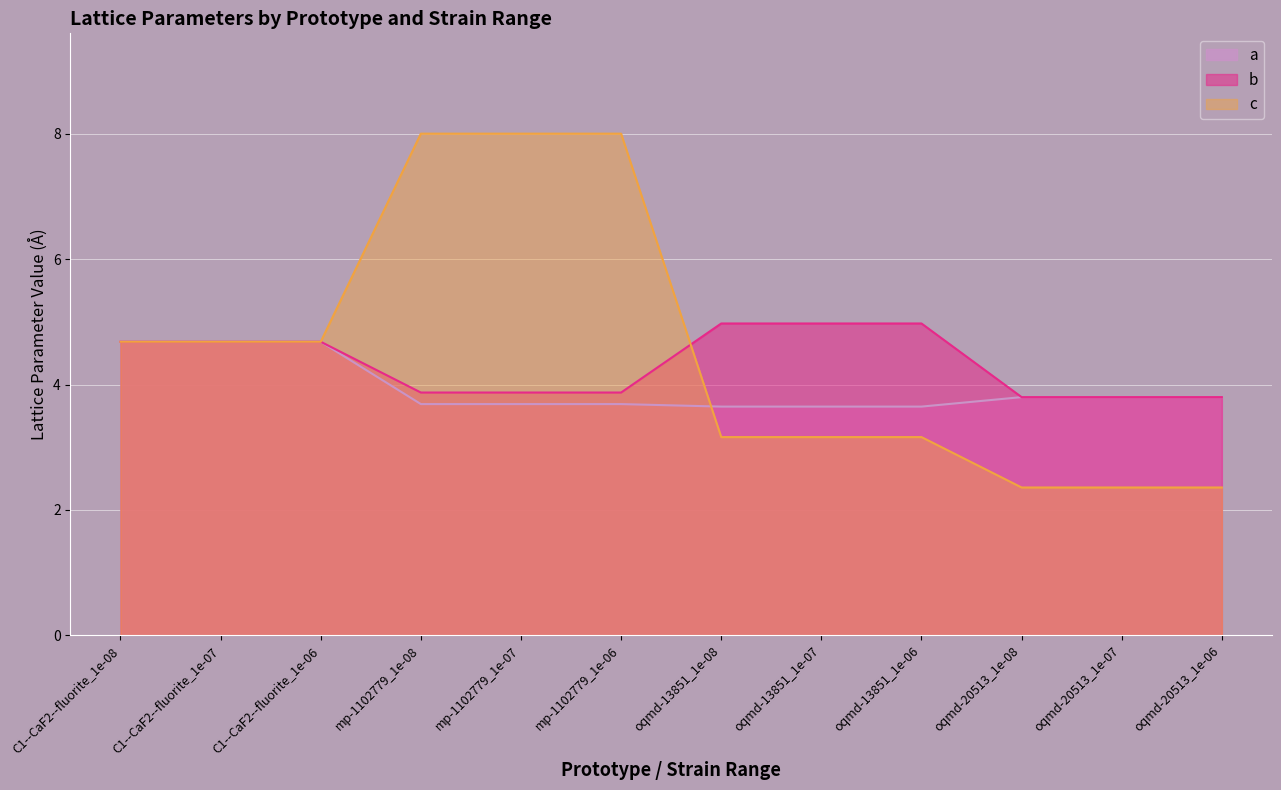

What are all the series names shown in the legend?

a, b, c